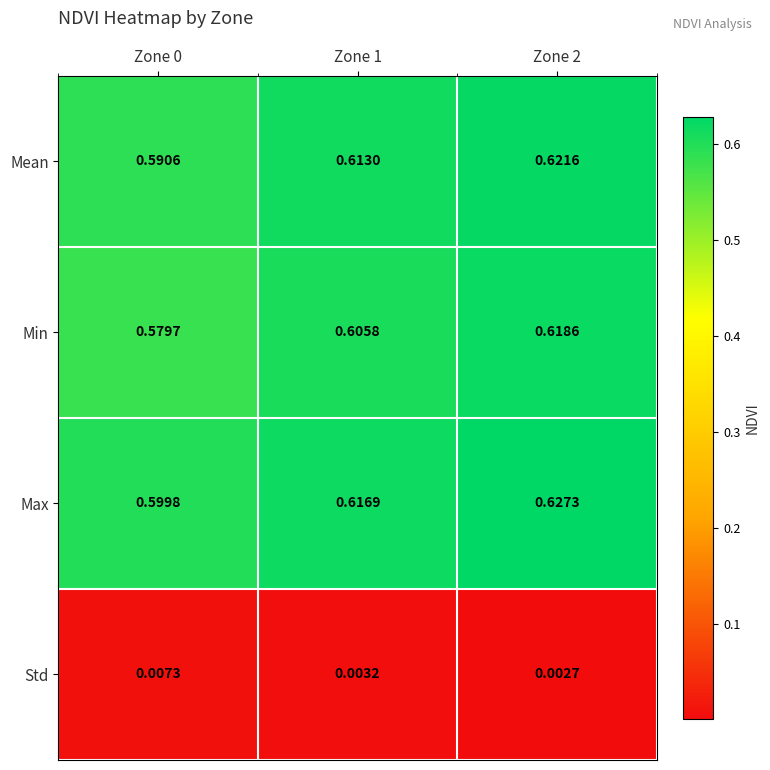

Which series has the widest spread of values?

Min